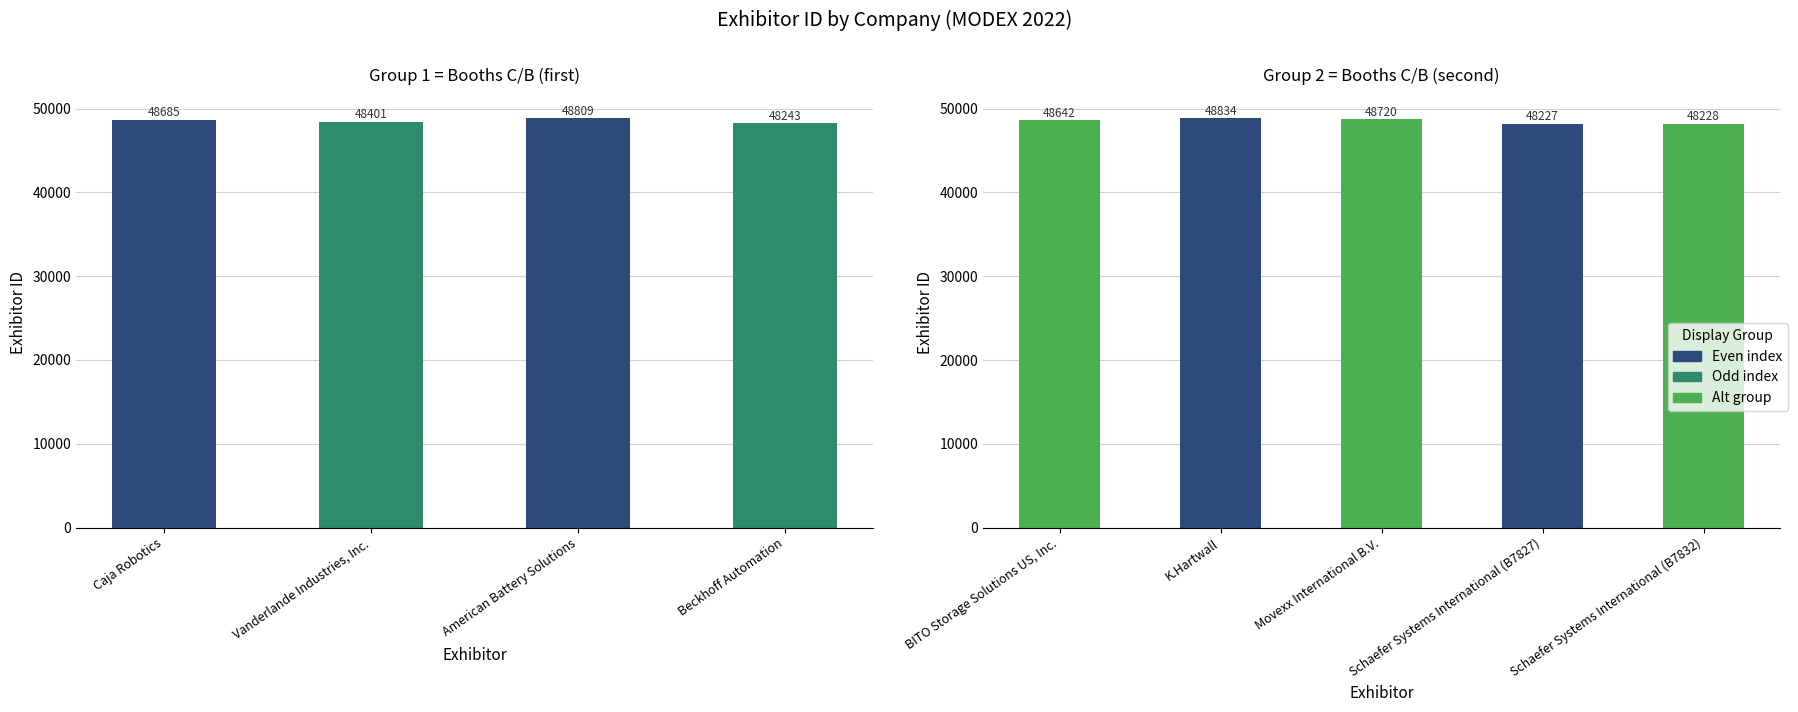

Rank the categories by value from lowest to highest.

Schaefer Systems International (B7827), Schaefer Systems International (B7832), Beckhoff Automation, Vanderlande Industries, Inc., BITO Storage Solutions US, Inc., Caja Robotics, Movexx International B.V., American Battery Solutions, K.Hartwall